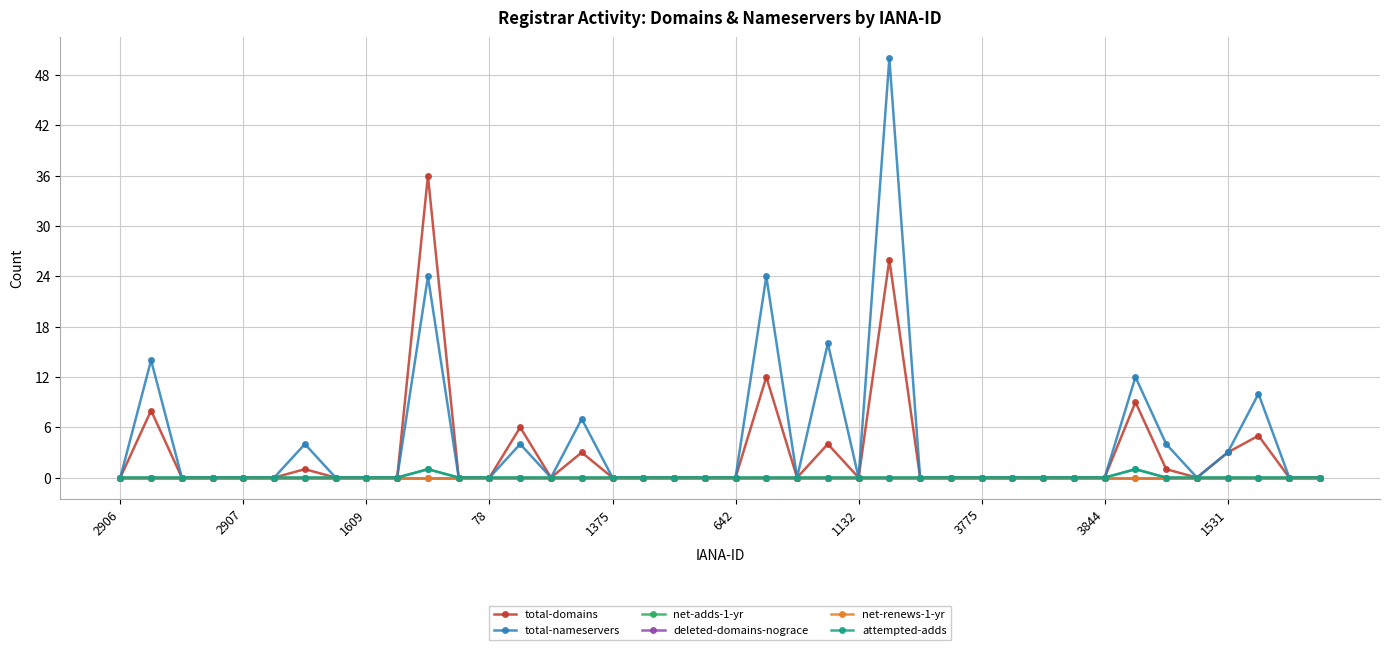

Reading right to left, transcribe all the data shown in this chart.

total-domains: 0	0	5	3	0	1	9	0	0	0	0	0	0	0	26	0	4	0	12	0	0	0	0	0	3	0	6	0	0	36	0	0	0	1	0	0	0	0	8	0
total-nameservers: 0	0	10	3	0	4	12	0	0	0	0	0	0	0	50	0	16	0	24	0	0	0	0	0	7	0	4	0	0	24	0	0	0	4	0	0	0	0	14	0
net-adds-1-yr: 0	0	0	0	0	0	1	0	0	0	0	0	0	0	0	0	0	0	0	0	0	0	0	0	0	0	0	0	0	1	0	0	0	0	0	0	0	0	0	0
deleted-domains-nograce: 0	0	0	0	0	0	0	0	0	0	0	0	0	0	0	0	0	0	0	0	0	0	0	0	0	0	0	0	0	0	0	0	0	0	0	0	0	0	0	0
net-renews-1-yr: 0	0	0	0	0	0	0	0	0	0	0	0	0	0	0	0	0	0	0	0	0	0	0	0	0	0	0	0	0	0	0	0	0	0	0	0	0	0	0	0
attempted-adds: 0	0	0	0	0	0	1	0	0	0	0	0	0	0	0	0	0	0	0	0	0	0	0	0	0	0	0	0	0	1	0	0	0	0	0	0	0	0	0	0